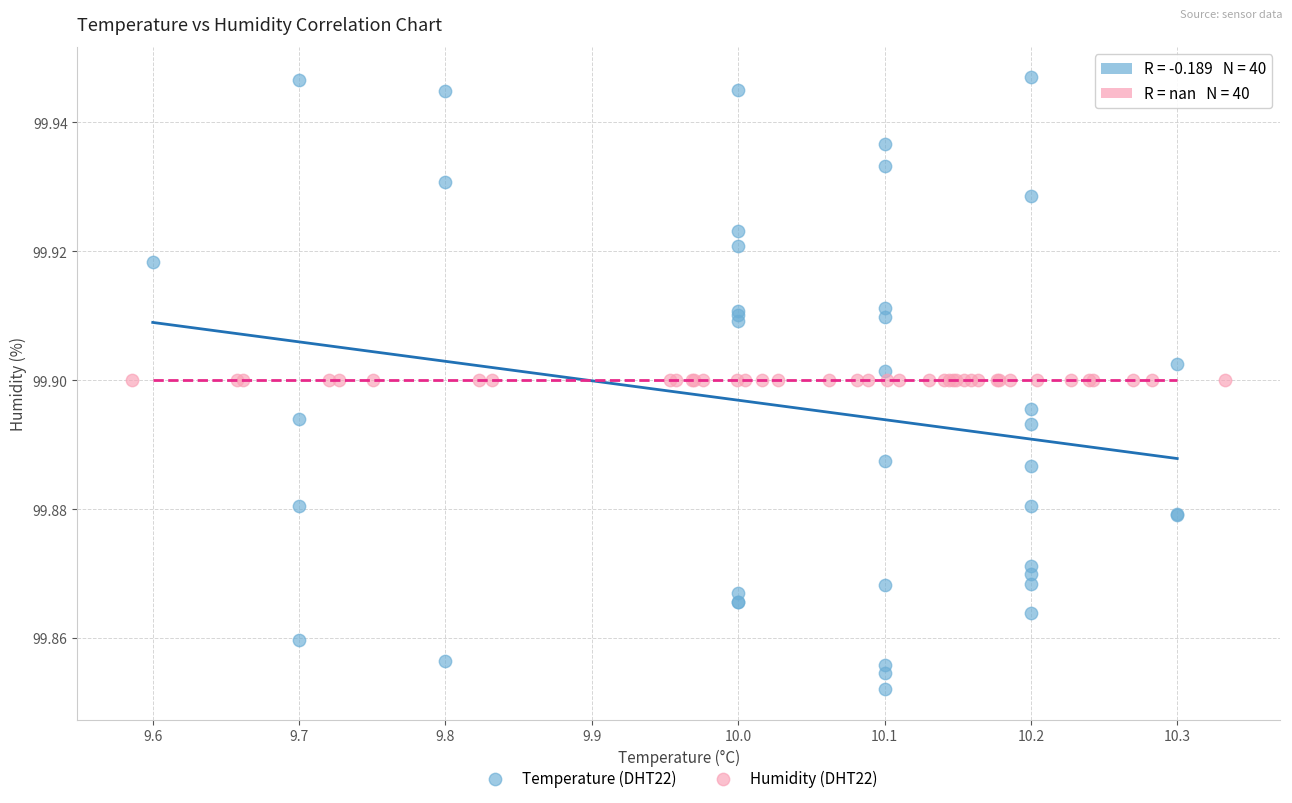

Which series contains the highest Y value?

Temperature (DHT22)